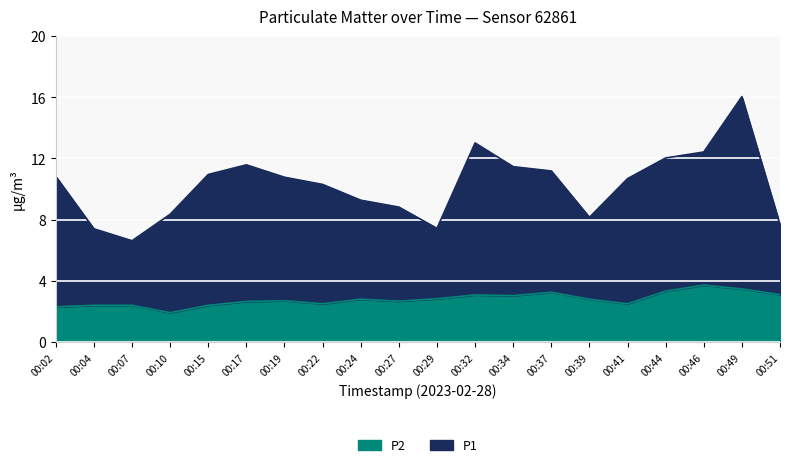

Is it true that P2 equals 1.1 at 17:00?

False